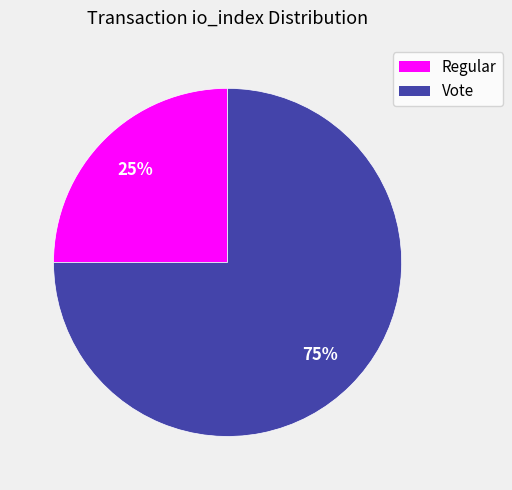

To the nearest percent, what is the difference between the Vote and Regular slice percentages?

50%